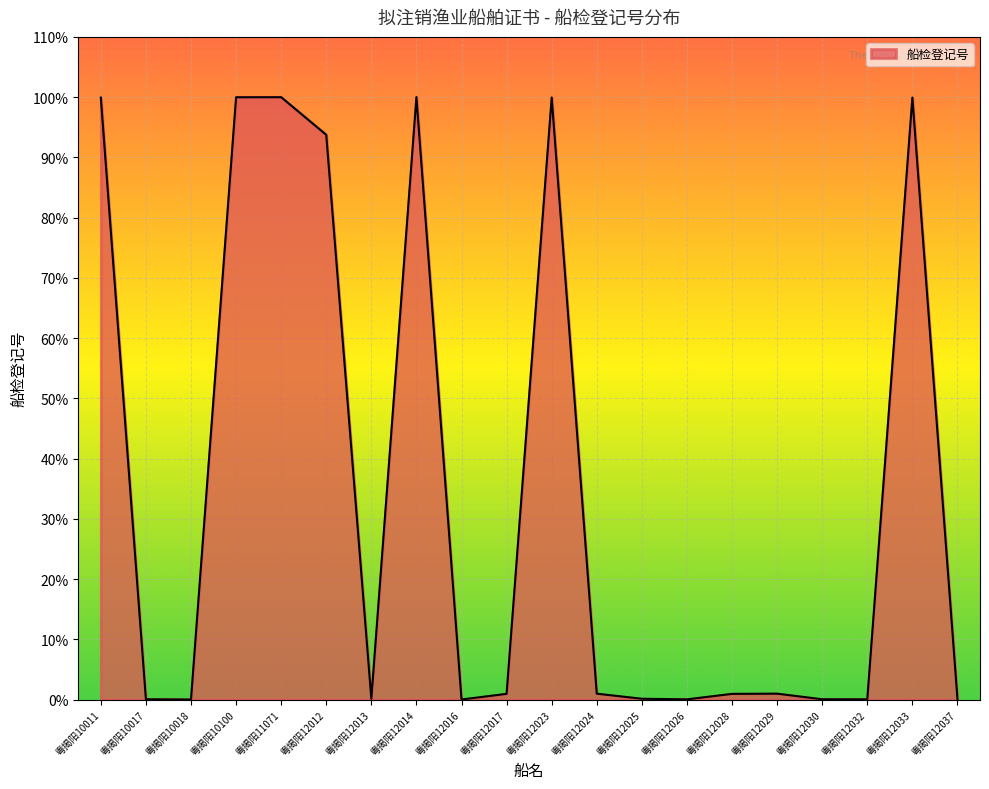

True or false: there are more than 0 points higher than both neighbors.

True